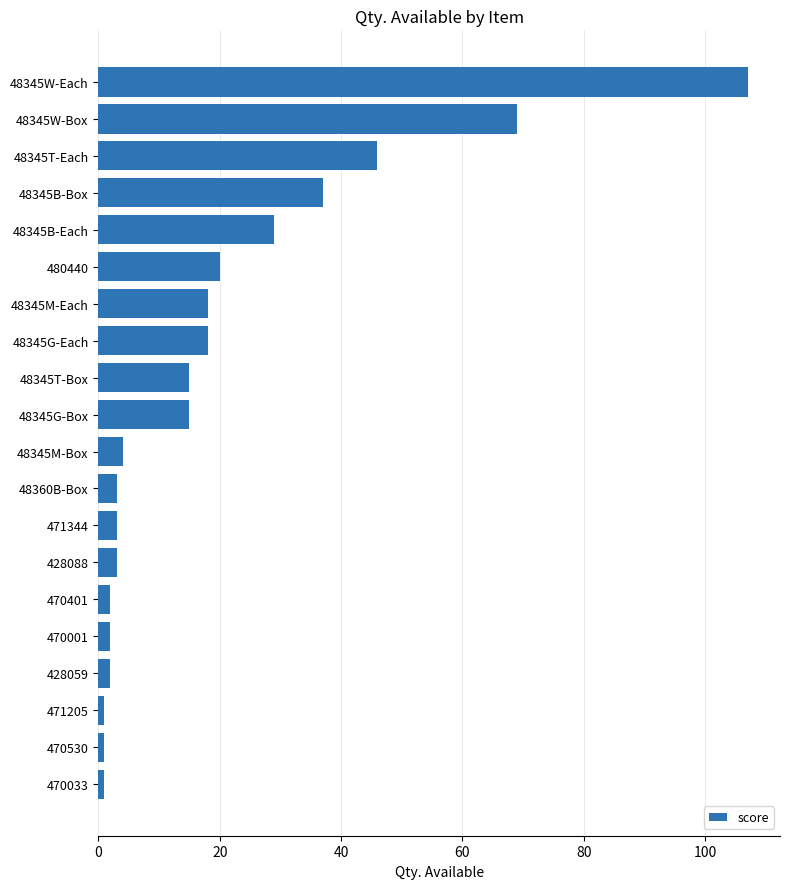

What is the difference between the second highest and minimum values?

68